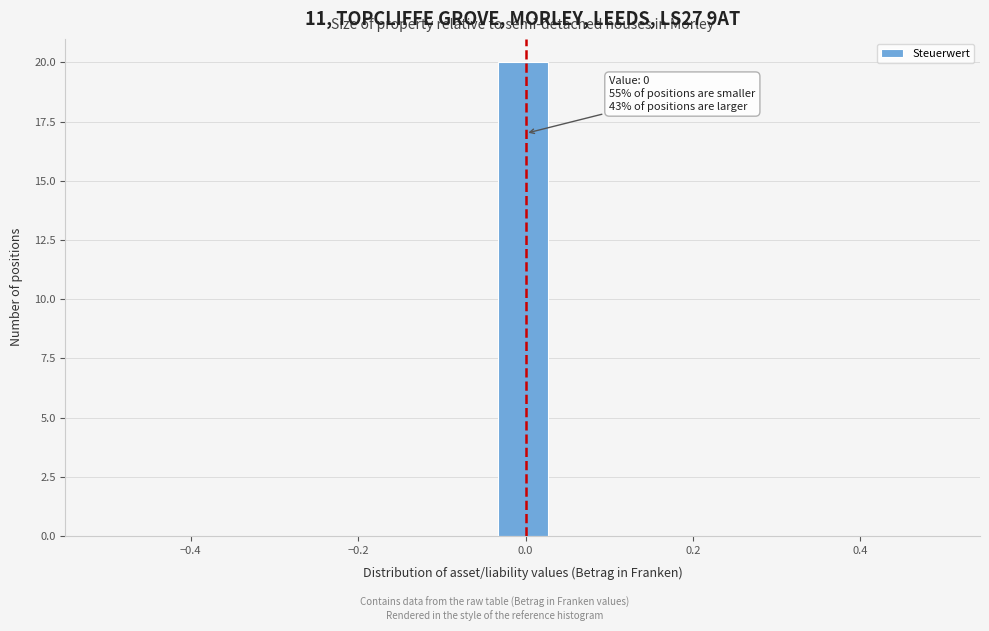

Read against the x-axis, roughly where is the centre of the tallest bar?

0.00